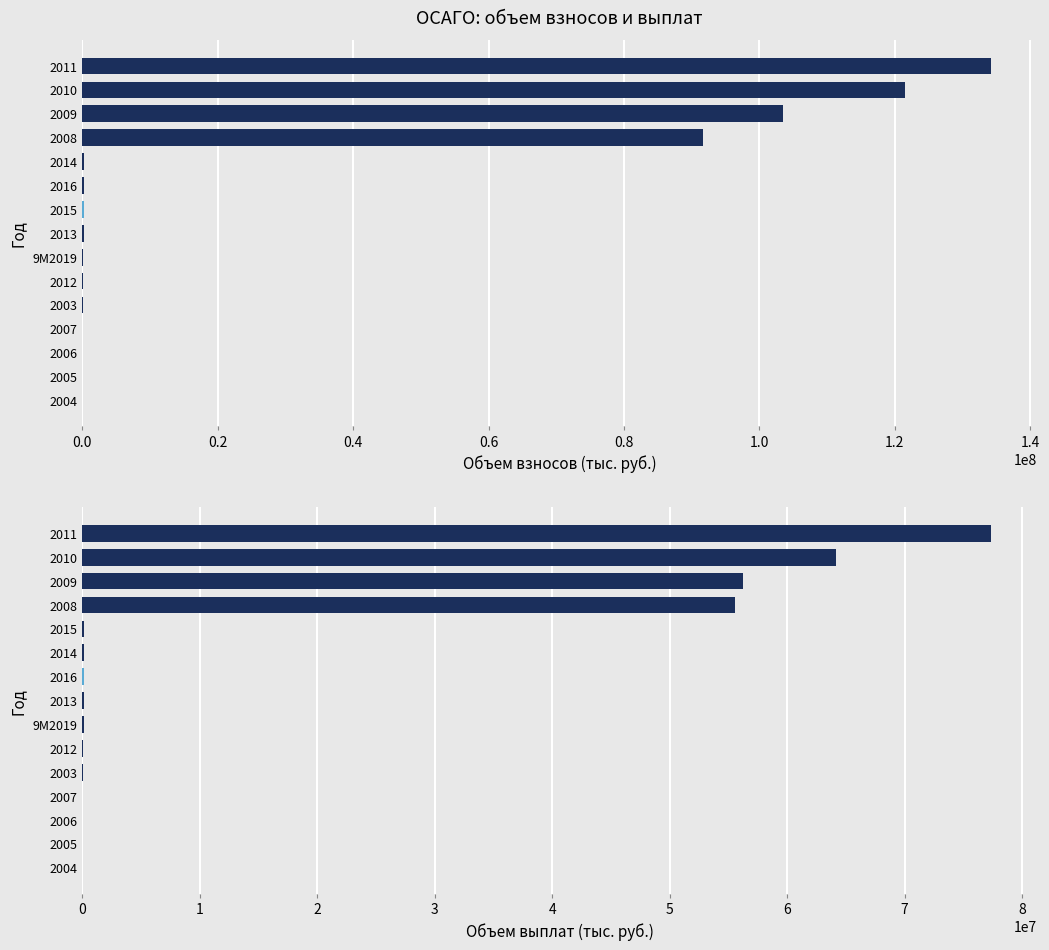

What are all the series names shown in the legend?

объем взносов, объем выплат